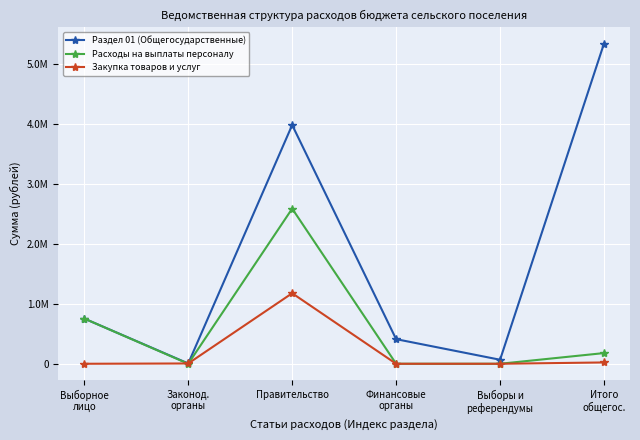

Which label corresponds to the largest value in the chart?

Итого
общегос.